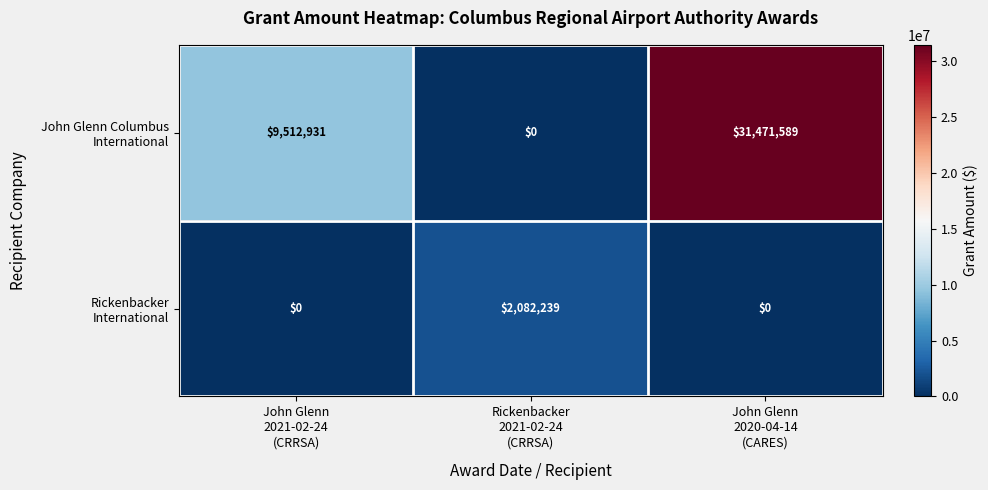

What is the maximum value shown in the chart?

31471589